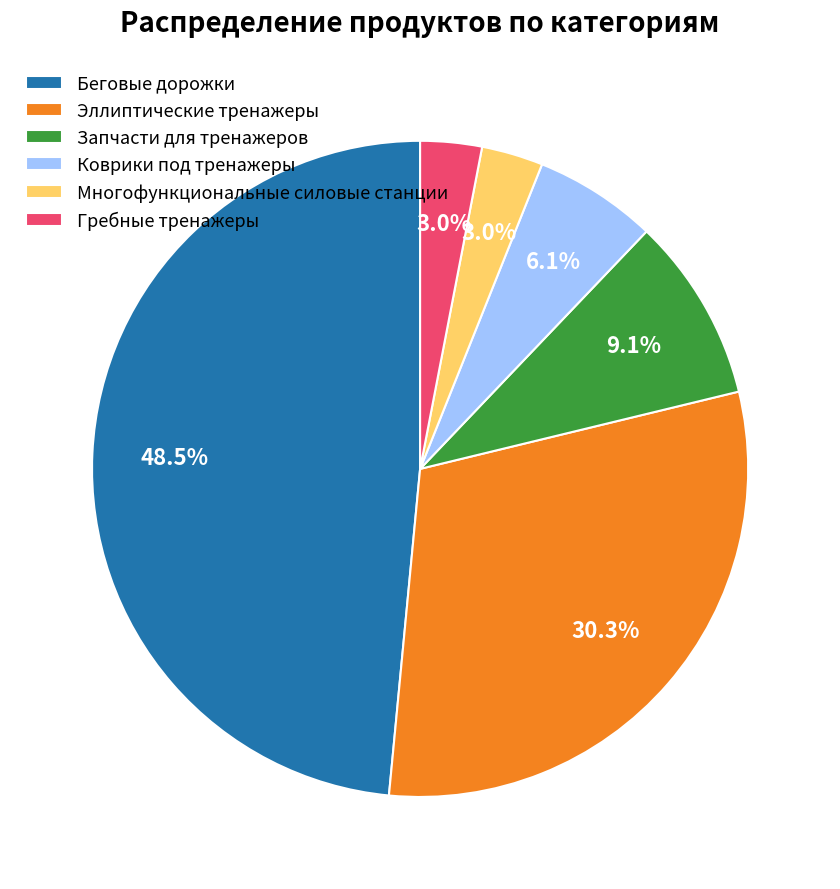

What portion of the pie excludes Гребные тренажеры?

97.0%